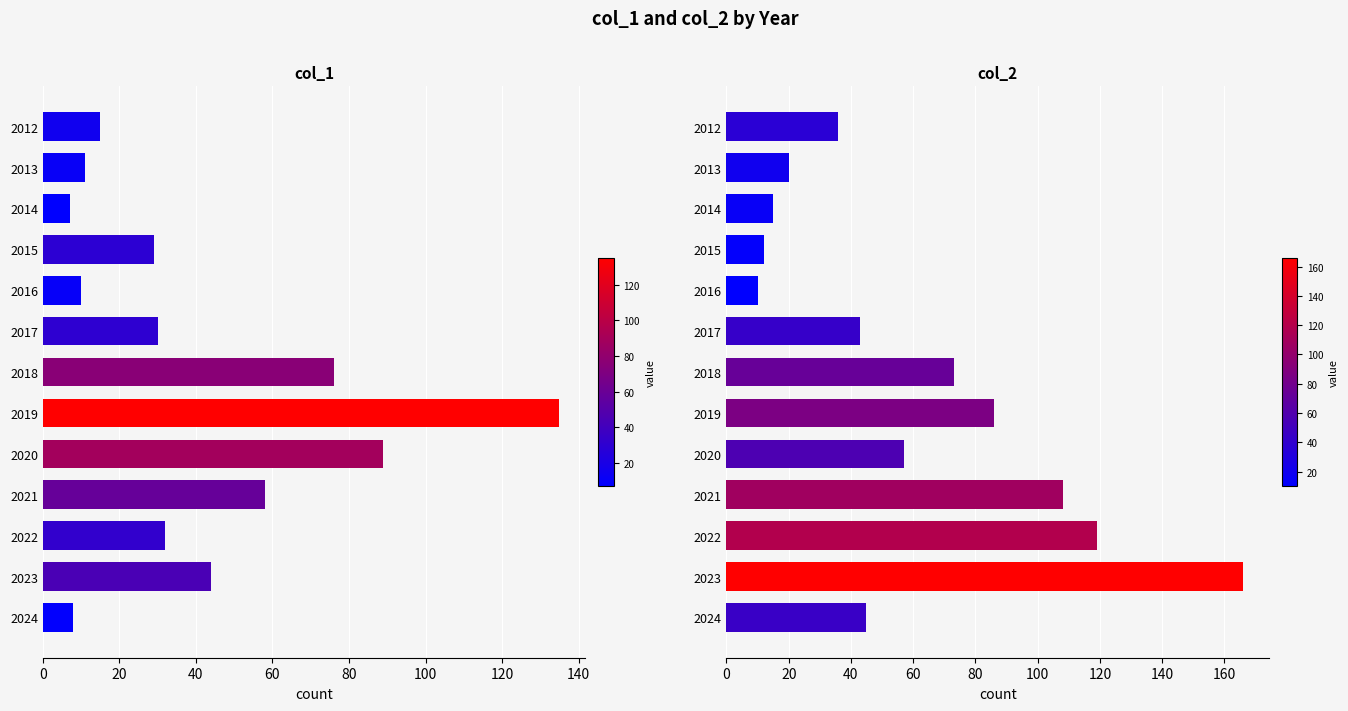

The col_2 series shows 92 at 2020. True or false?

False